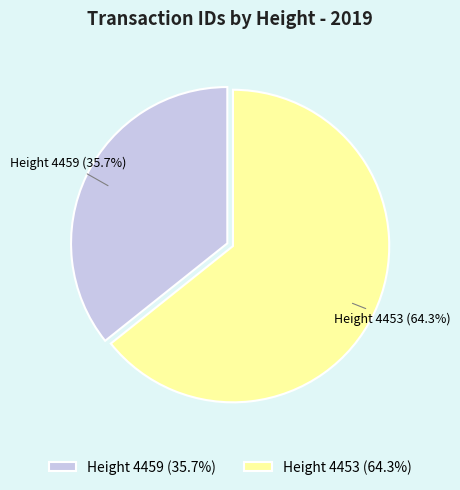

Rank the categories by value from highest to lowest.

Height 4453 (64.3%), Height 4459 (35.7%)